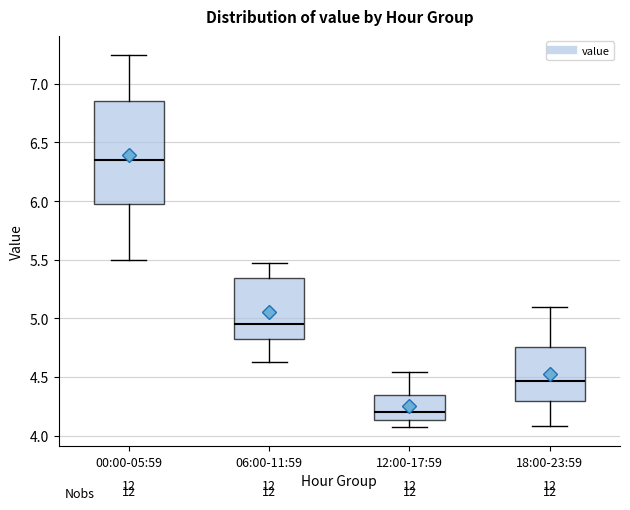

Reading left to right, transcribe this box plot: for each box, give where its median line is, the range the box spans, and where its two whiskers end, as read against the y-axis. The values are not printed on the chart, so give them approximately, as read against the axis.

00:00-05:59: median 6.35, box 6.00 to 6.85, whiskers 5.50 to 7.25
06:00-11:59: median 4.95, box 4.80 to 5.35, whiskers 4.65 to 5.45
12:00-17:59: median 4.20, box 4.15 to 4.35, whiskers 4.05 to 4.55
18:00-23:59: median 4.45, box 4.30 to 4.75, whiskers 4.10 to 5.10